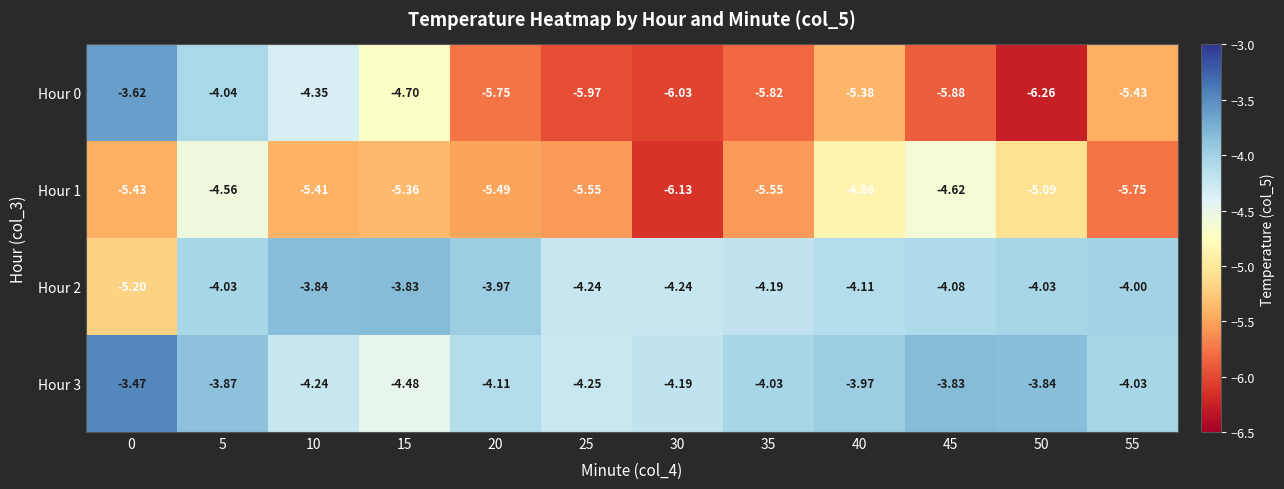

How many data points in Hour 3 are less than -4?

7